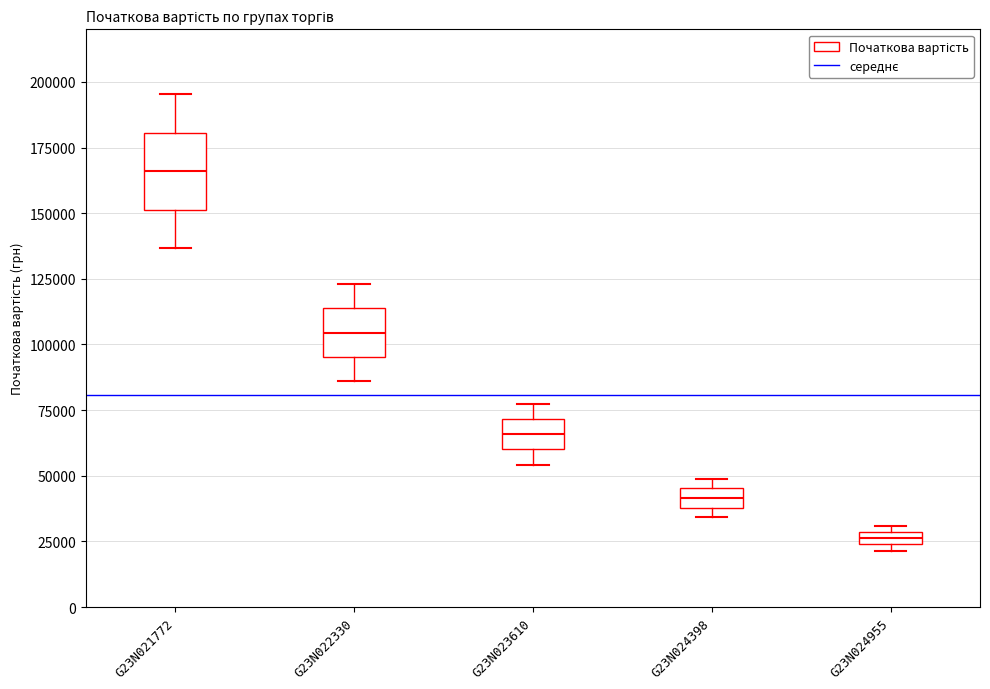

Where is the lower edge of the box for G23N024955 on the y-axis? The values are not printed on the chart, so give them approximately, as read against the axis.

25000